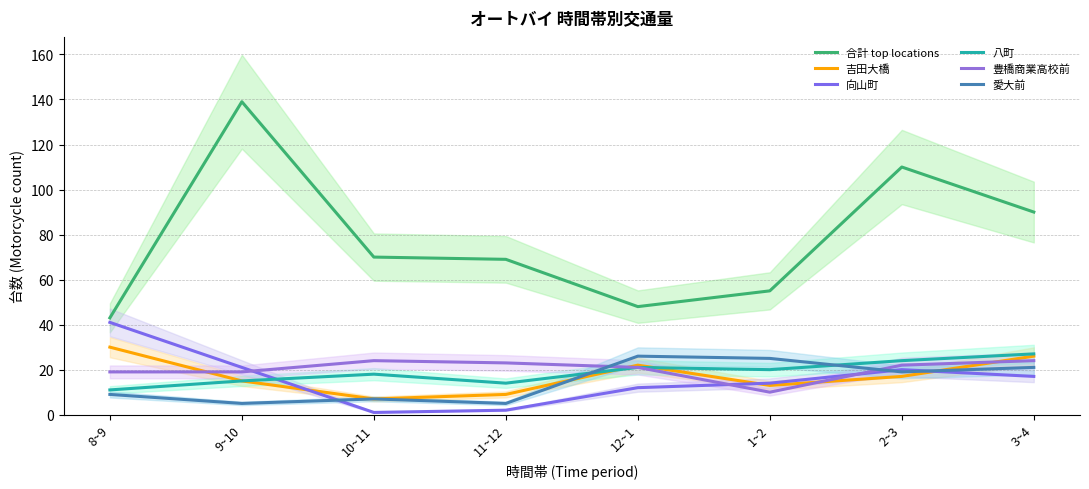

Where is the first local maximum for 豊橋商業高校前?

10~11